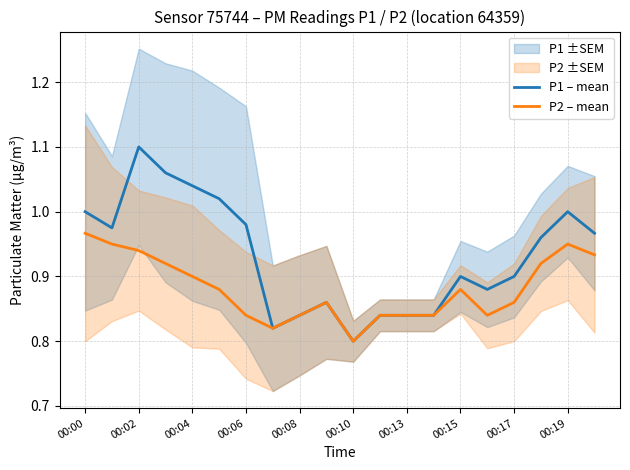

Which category has the lowest value in the P2 – mean series?

00:10